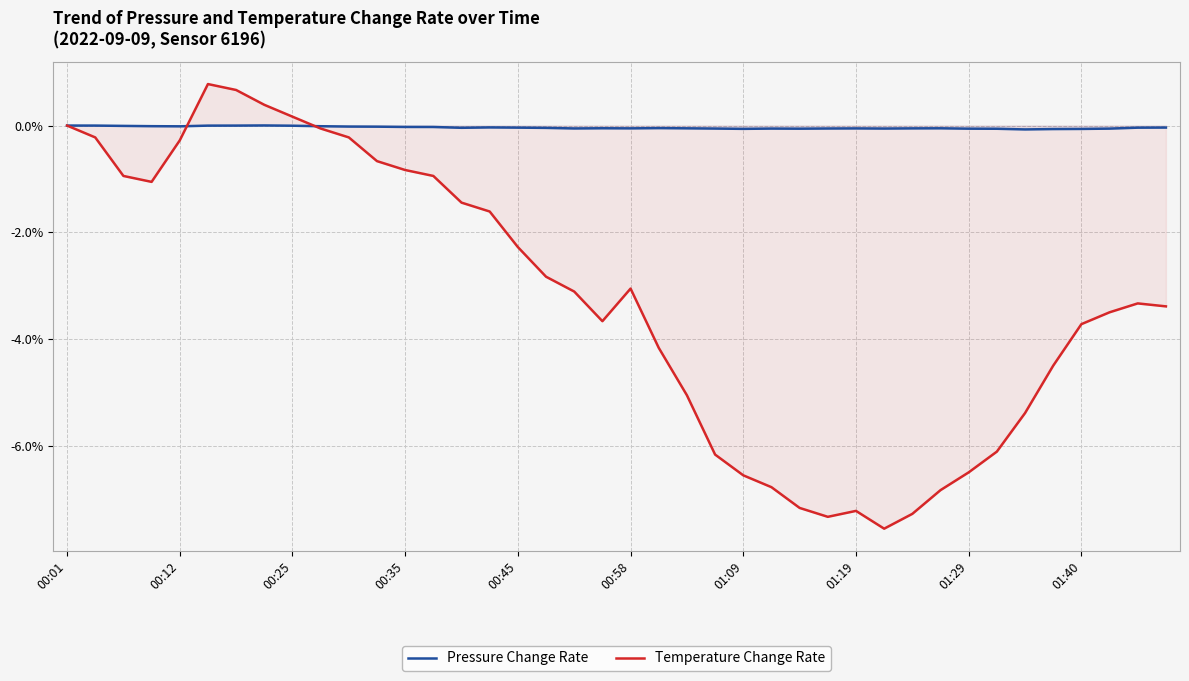

Which category has the lowest value in the Temperature Change Rate series?

29